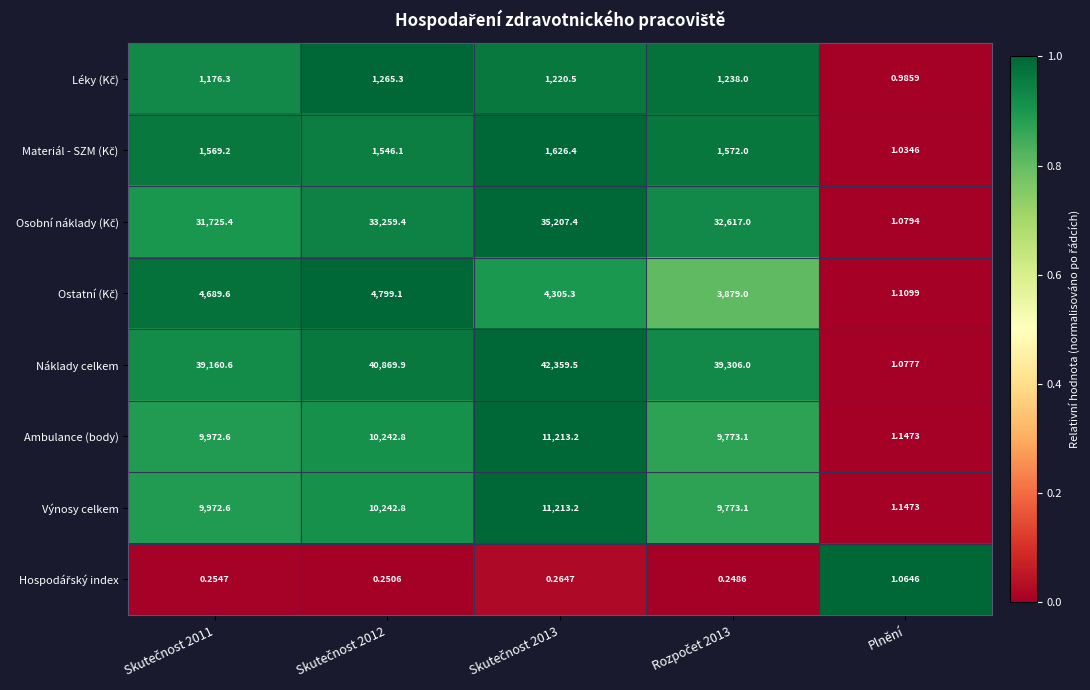

Which series has the largest total across all categories?

Náklady celkem